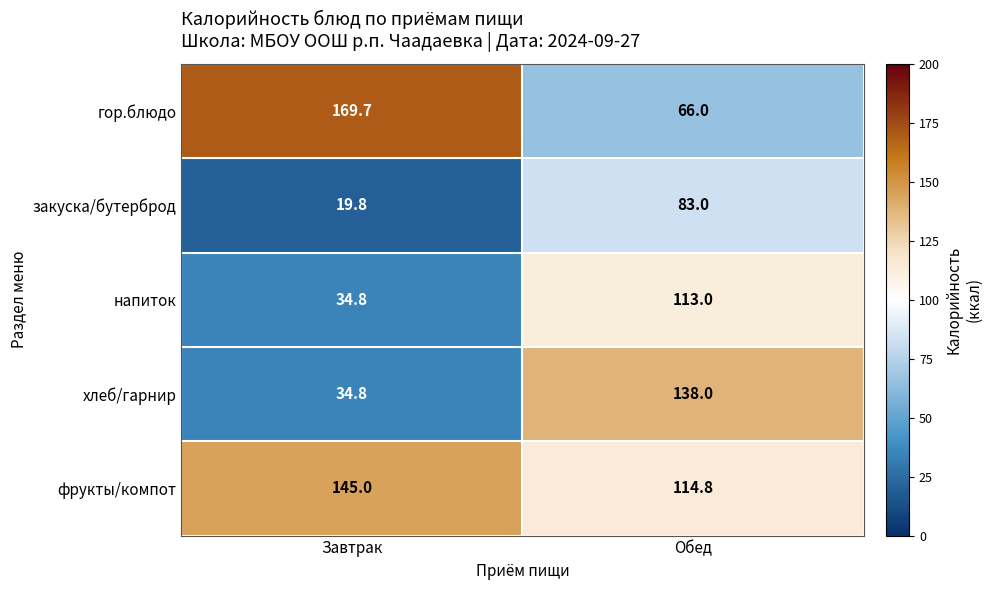

The закуска/бутерброд series shows 27.4 at Завтрак. True or false?

False